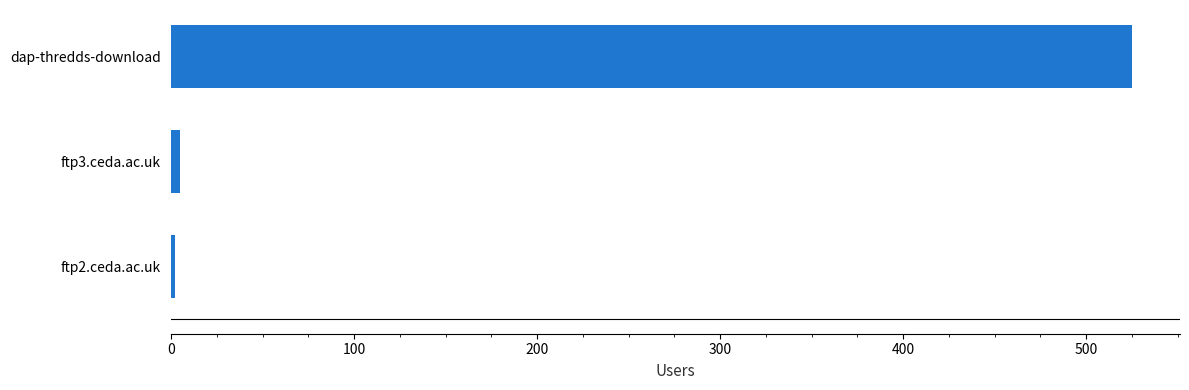

What is the sum of all values?

532